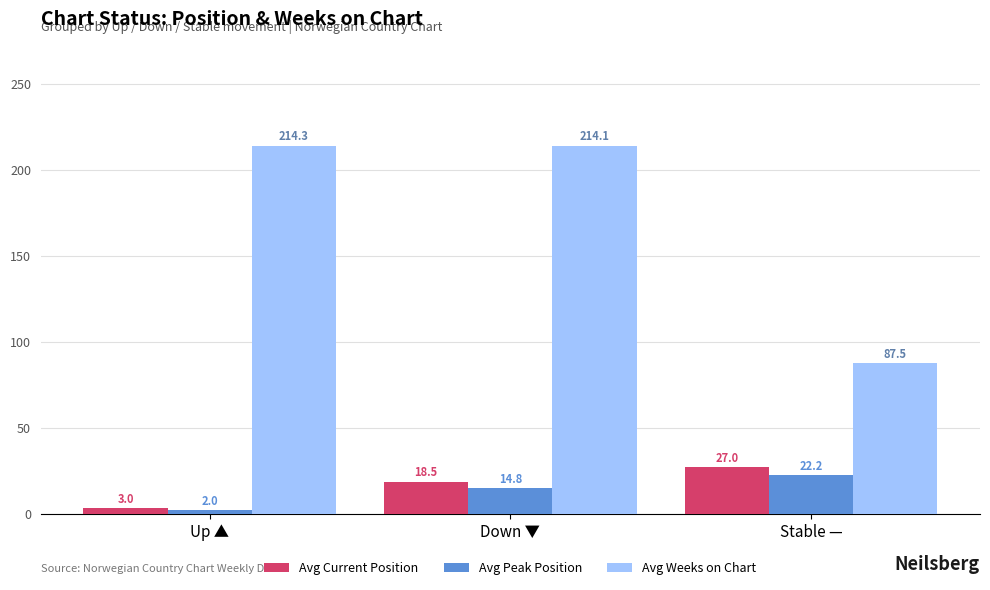

What is the sum of all Avg Peak Position values?

39.0